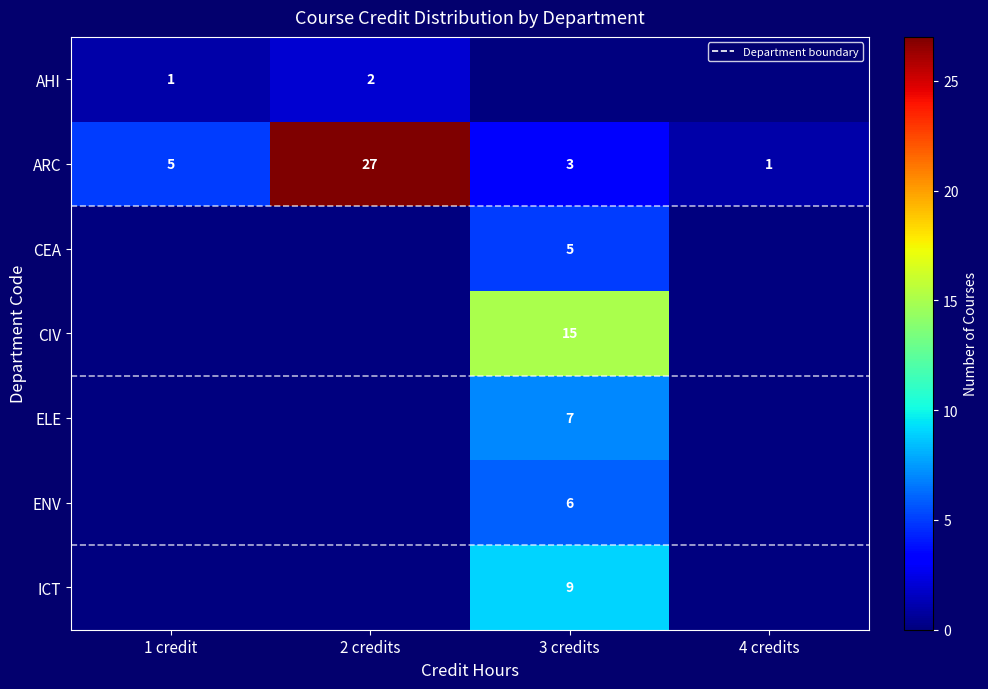

What is the difference between the CEA values at 2 credits and 3 credits?

5